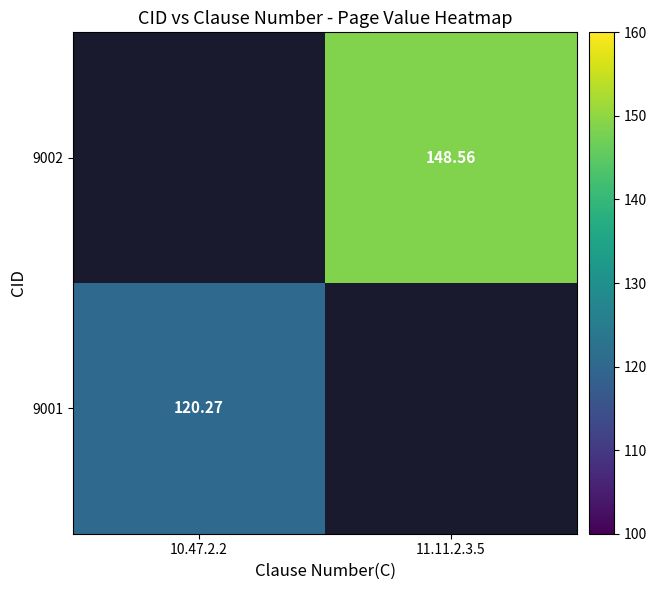

Rank the series at 11.11.2.3.5 from highest to lowest value.

9001, 9002